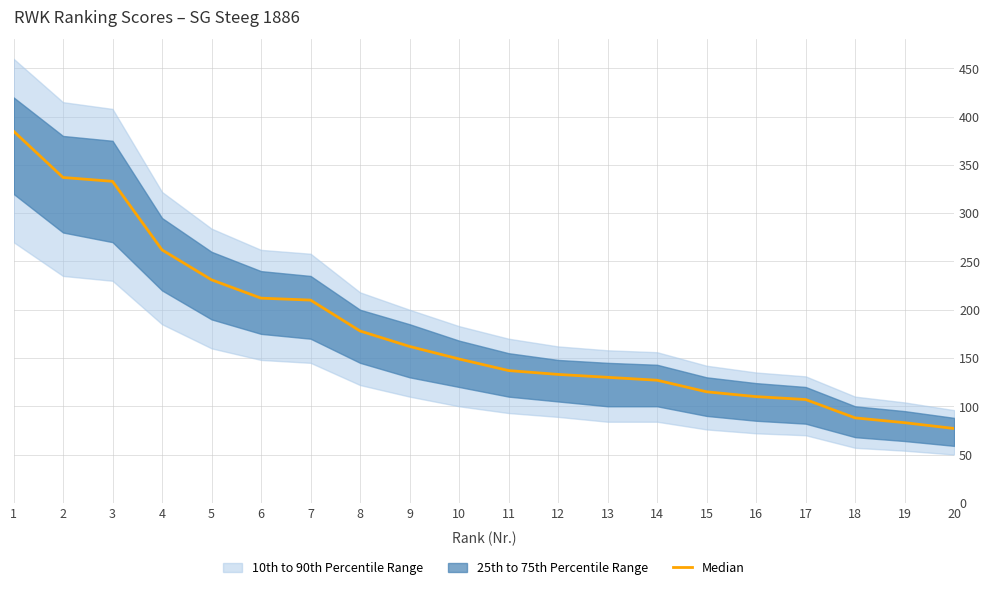

How many data points does each series have?

20